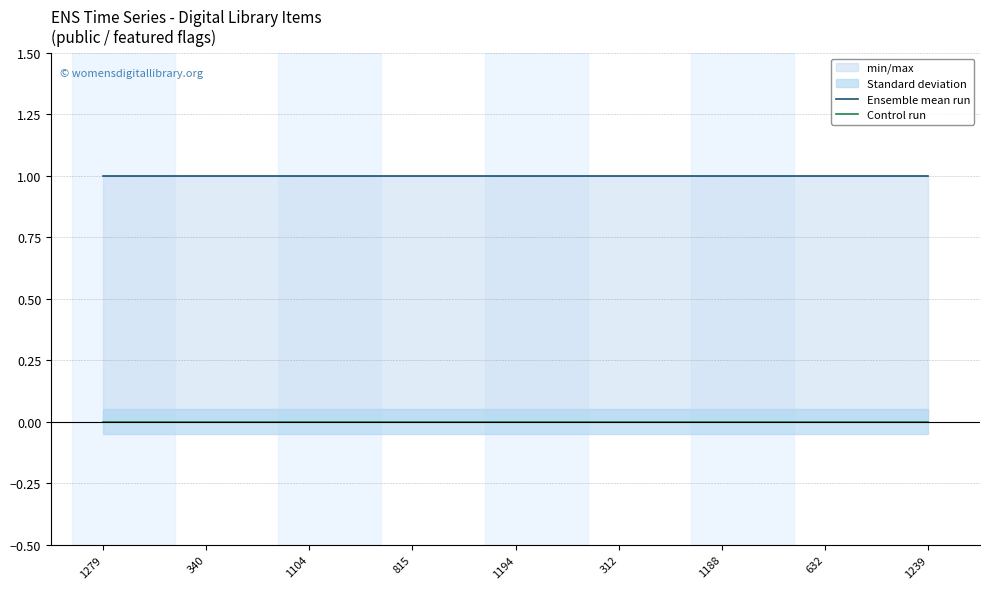

Count the number of categories in the chart.

9